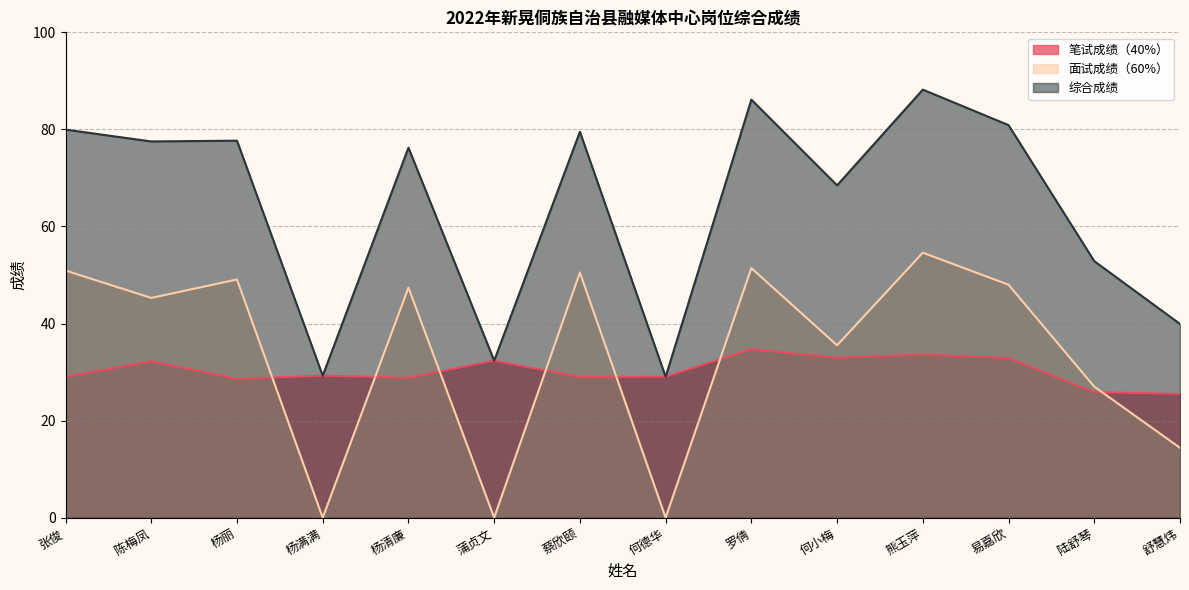

How many lines are shown in the chart?

3